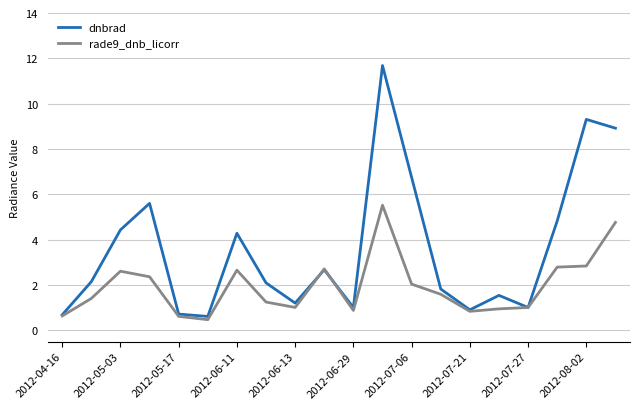

What are all the series names shown in the legend?

dnbrad, rade9_dnb_licorr